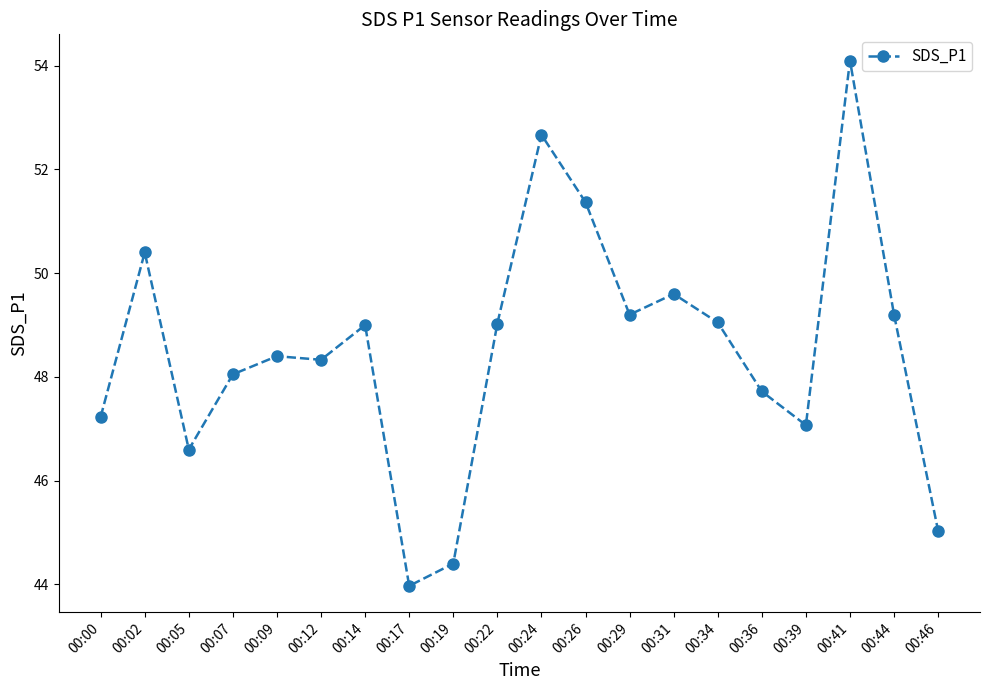

True or false: the data shows 47.1 at 00:39.

True